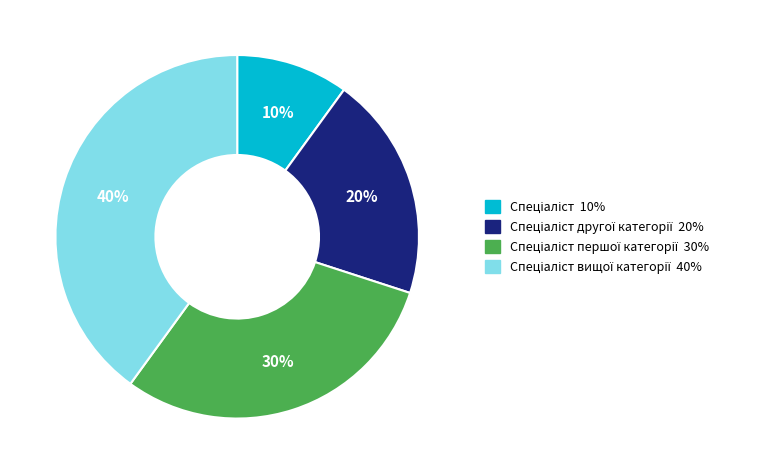

To the nearest percent, what is the average slice percentage?

25%